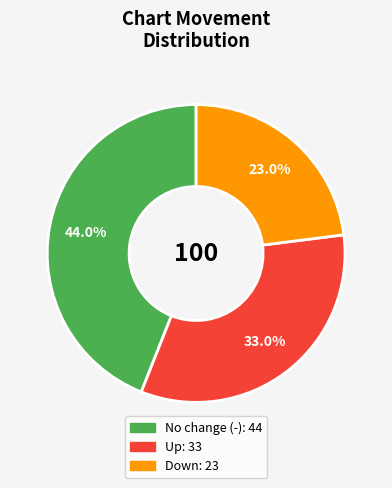

Is there any slice that represents more than half of the pie?

No